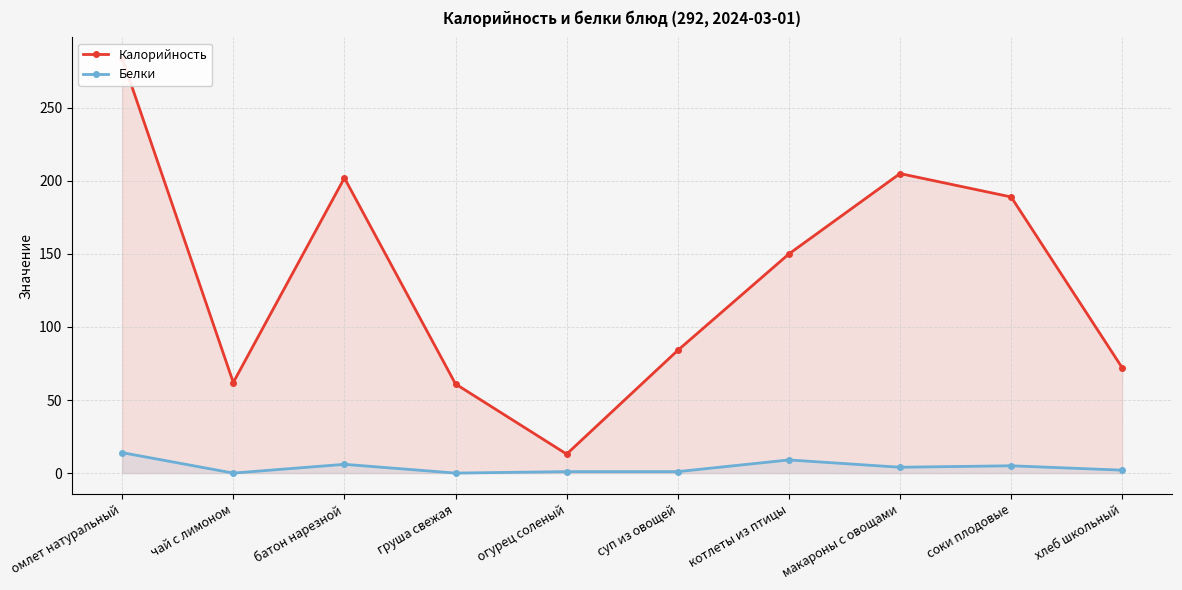

Does the chart display data point markers on the line(s)?

Yes